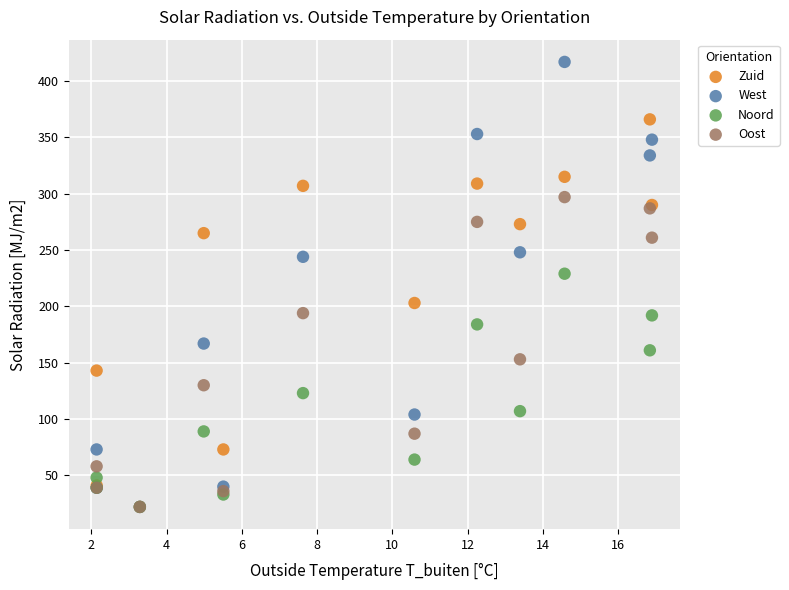

Which series has the widest spread of Y values?

West